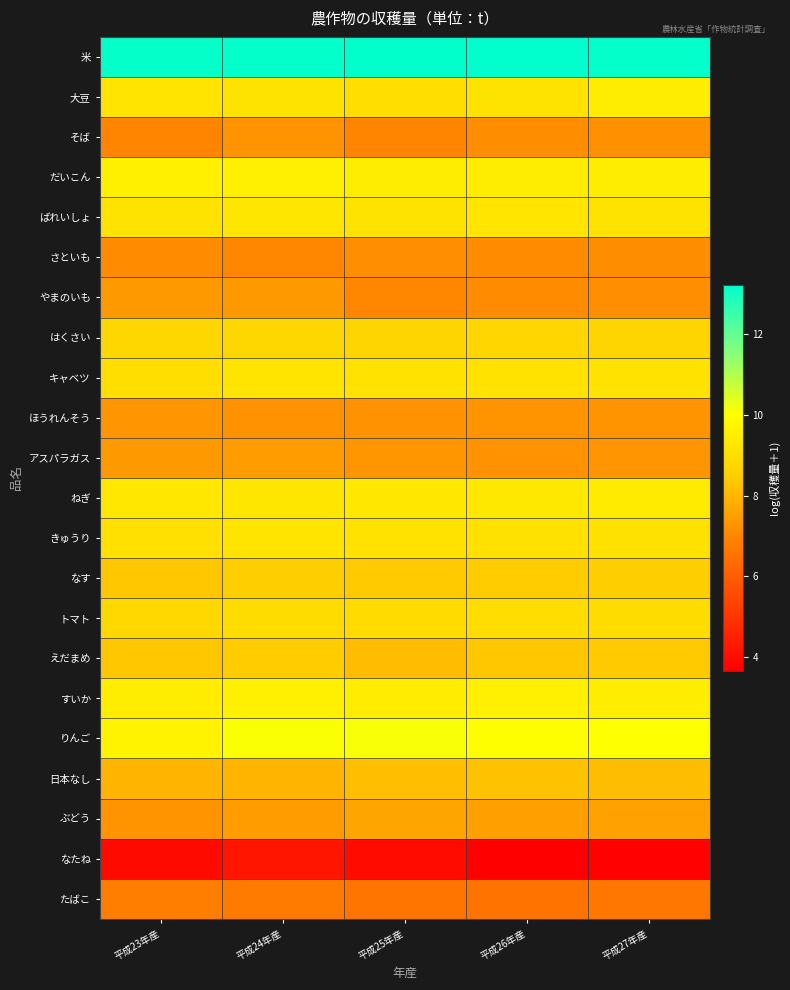

What is the total value across all series at 平成24年産?

185.8